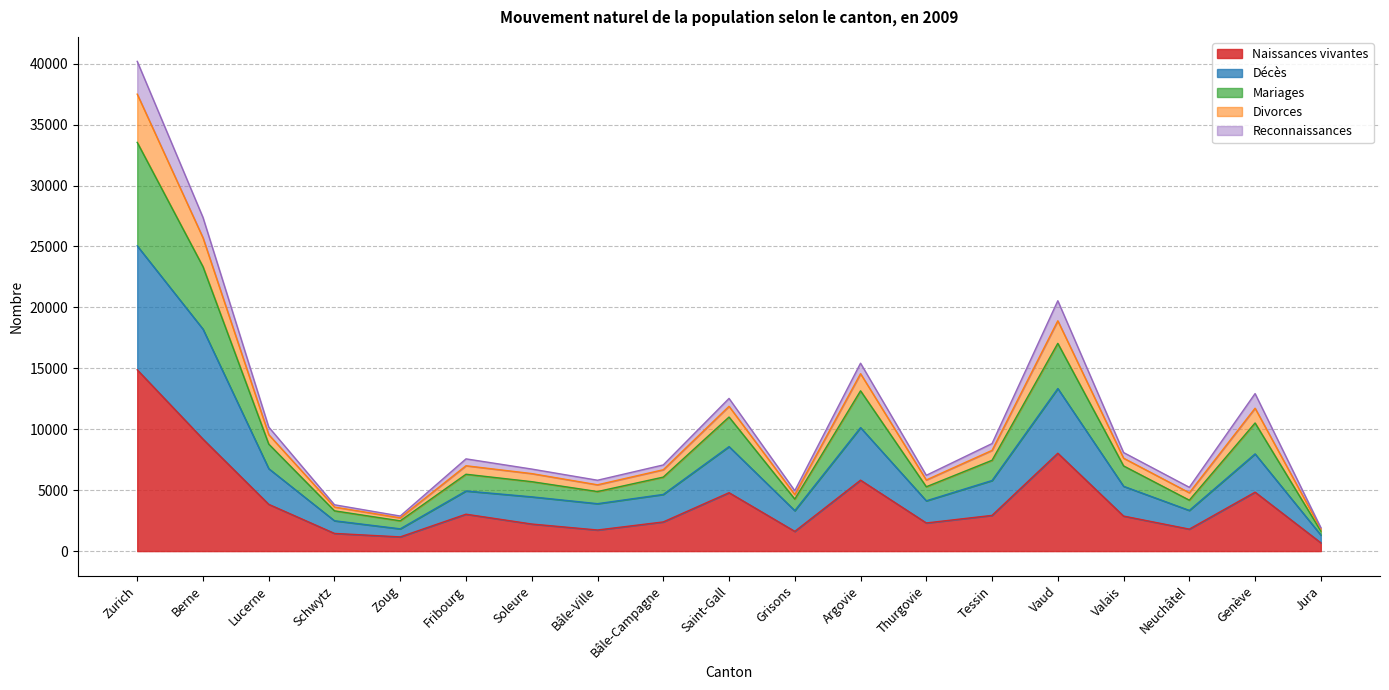

True or false: Naissances vivantes has a value of 9192 at Berne.

True